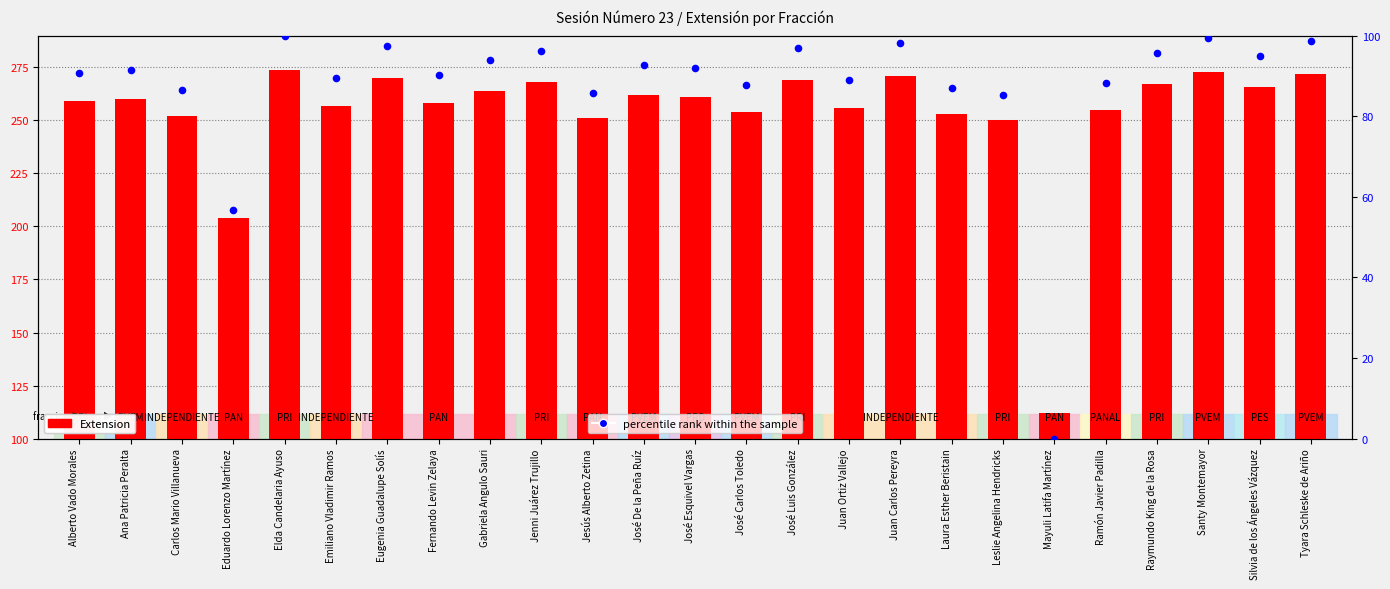

Which series reaches the maximum Y coordinate?

Extension